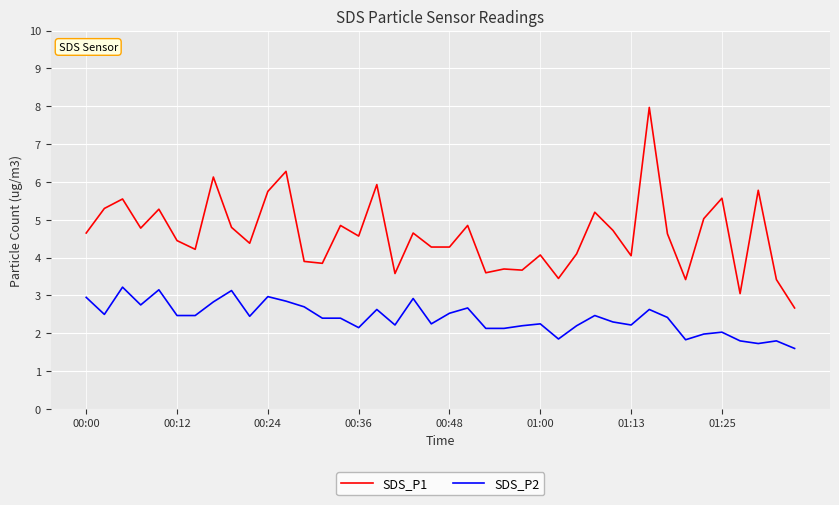

Is this an area chart (filled region under the line)?

No